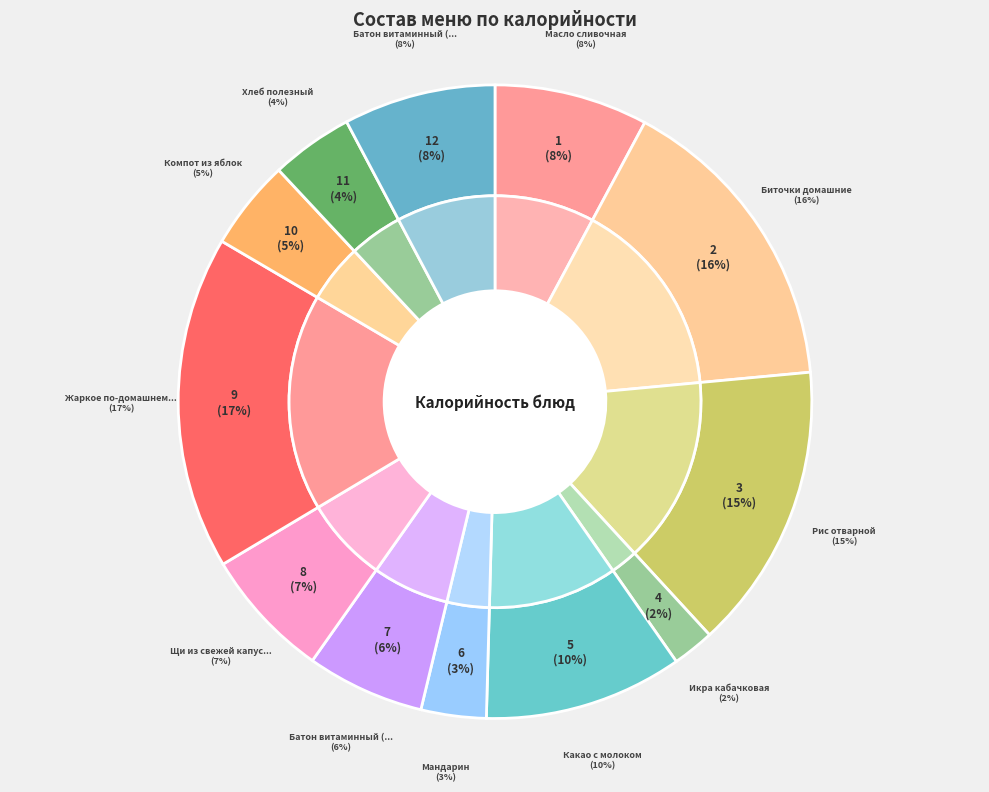

What percentage is the Хлеб полезный slice, to the nearest percent?

4%